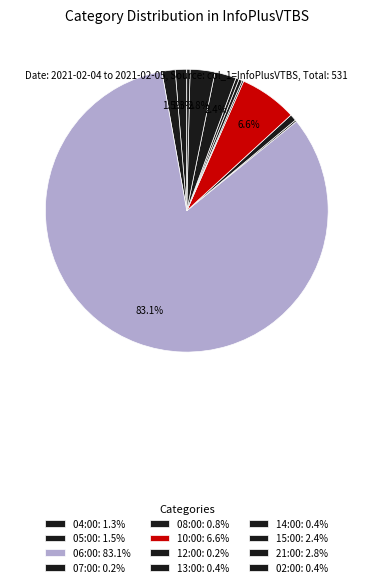

The 04:00 slice represents 7% of the pie. True or false?

False